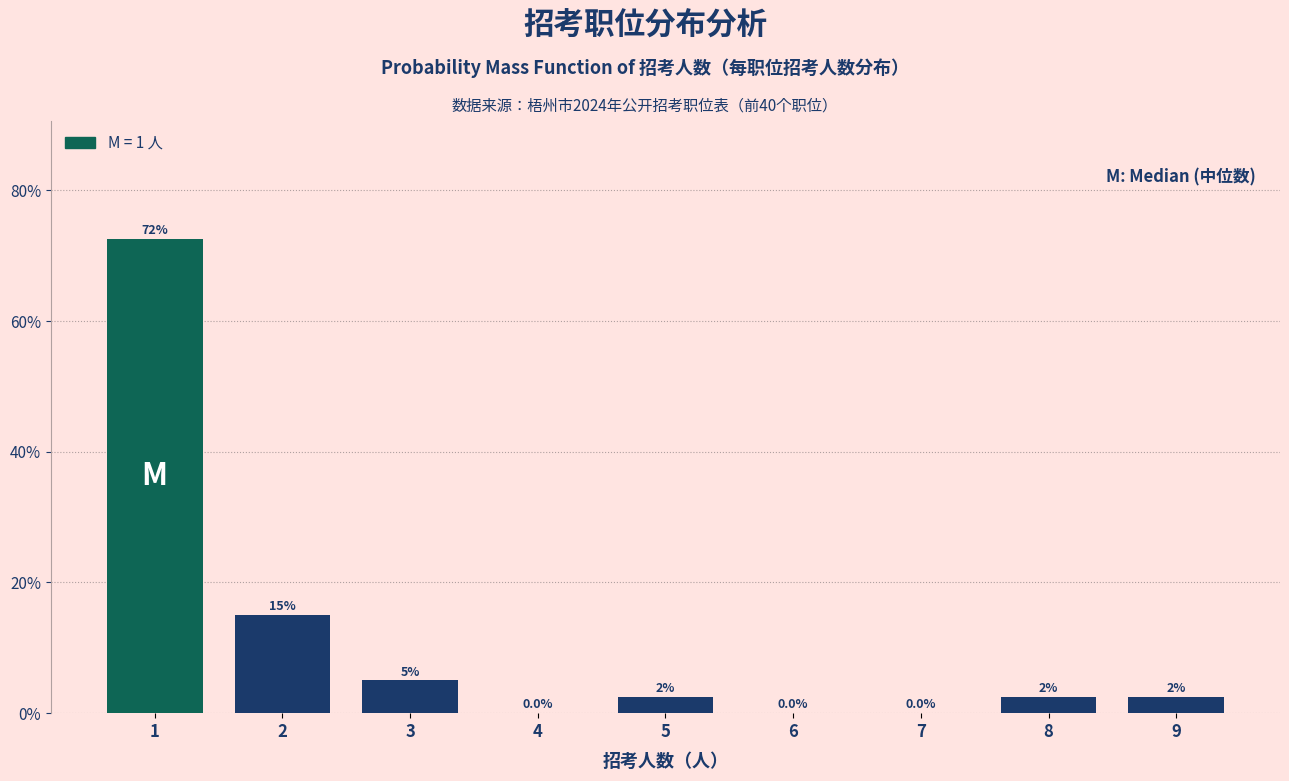

Reading left to right, what are all the values shown in this chart?

1=72.5	2=15.0	3=5.0	4=0.0	5=2.5	6=0.0	7=0.0	8=2.5	9=2.5